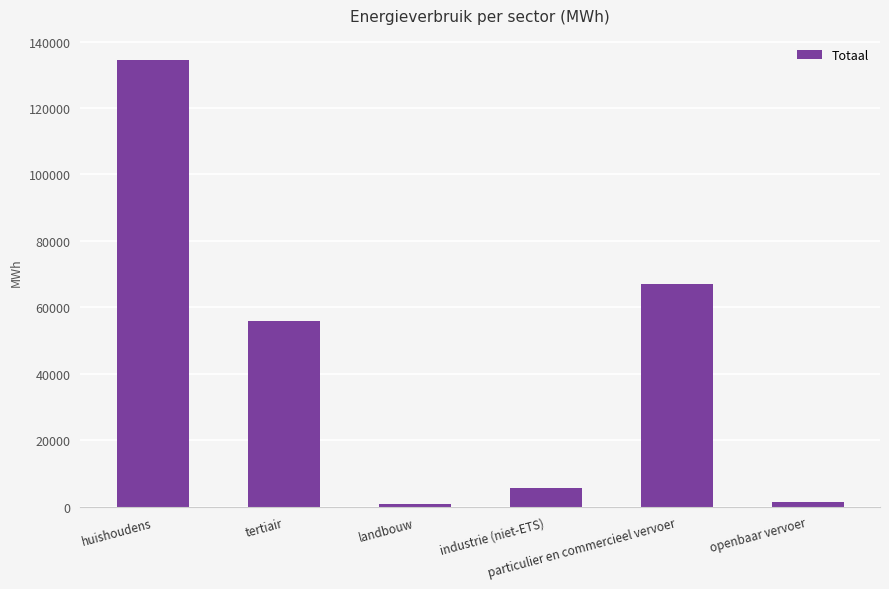

How many distinct data groups are displayed?

1